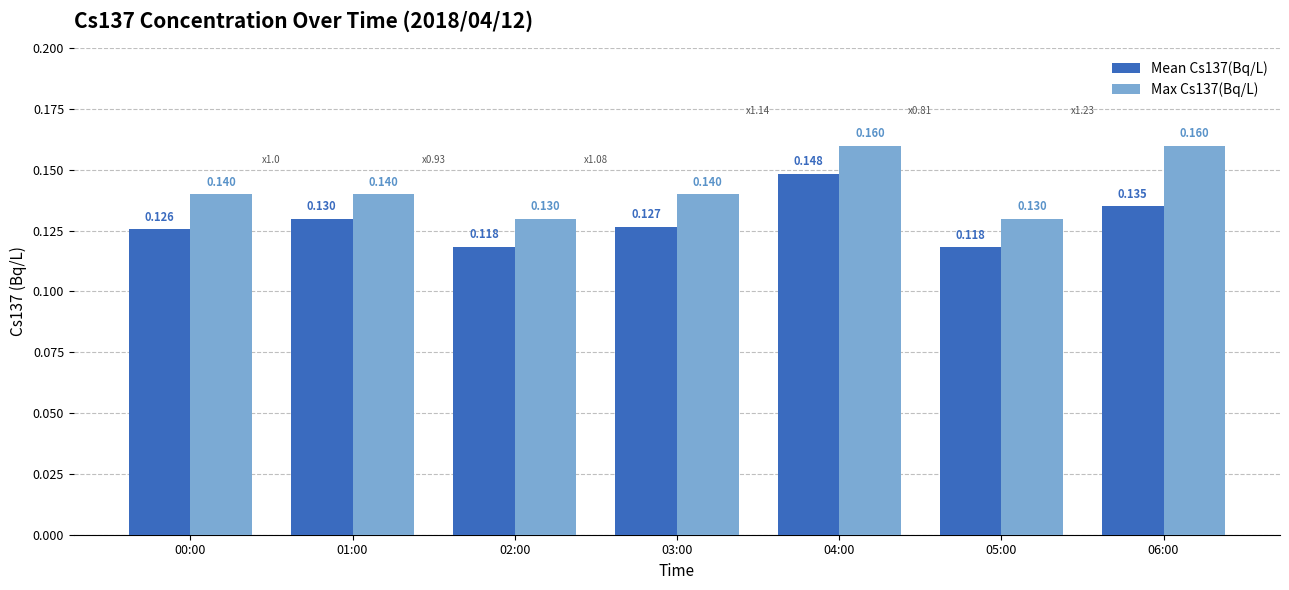

Is the value of Mean Cs137(Bq/L) at 04:00 greater than the value of Max Cs137(Bq/L) at 00:00?

Yes